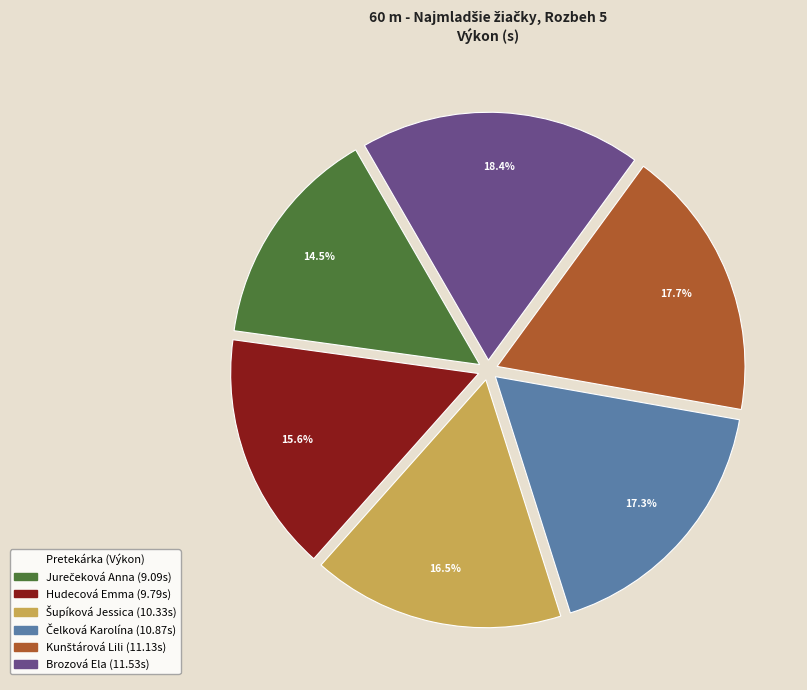

Which category has the biggest portion of the pie?

Brozová Ela